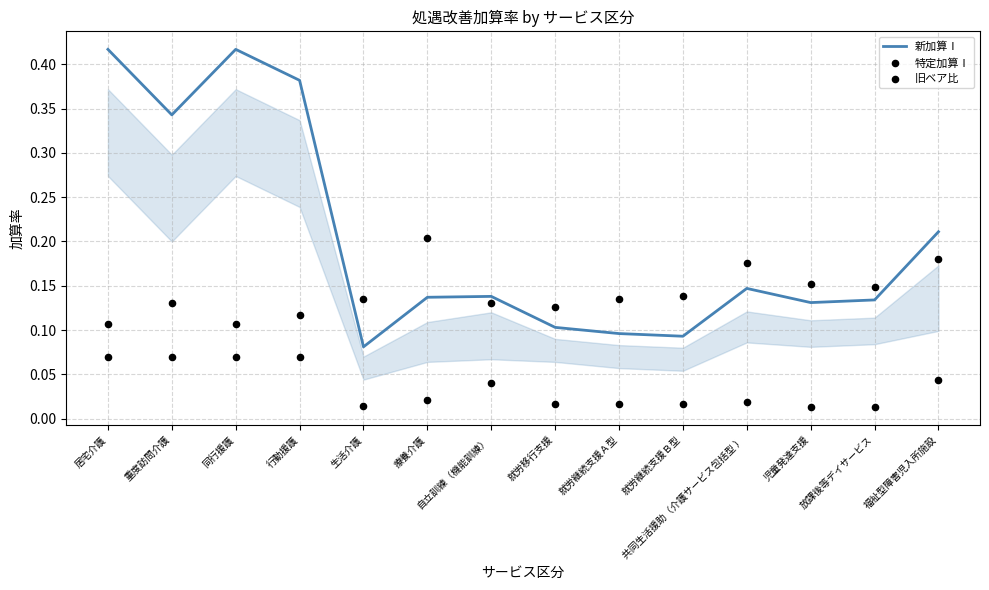

At how many categories does at least one series exceed 0?

14